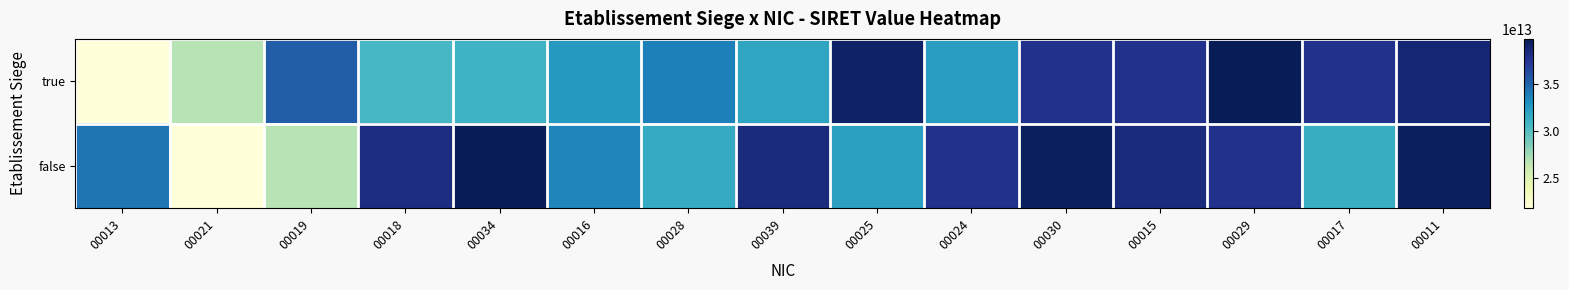

Which category has the highest value across all series?

00029